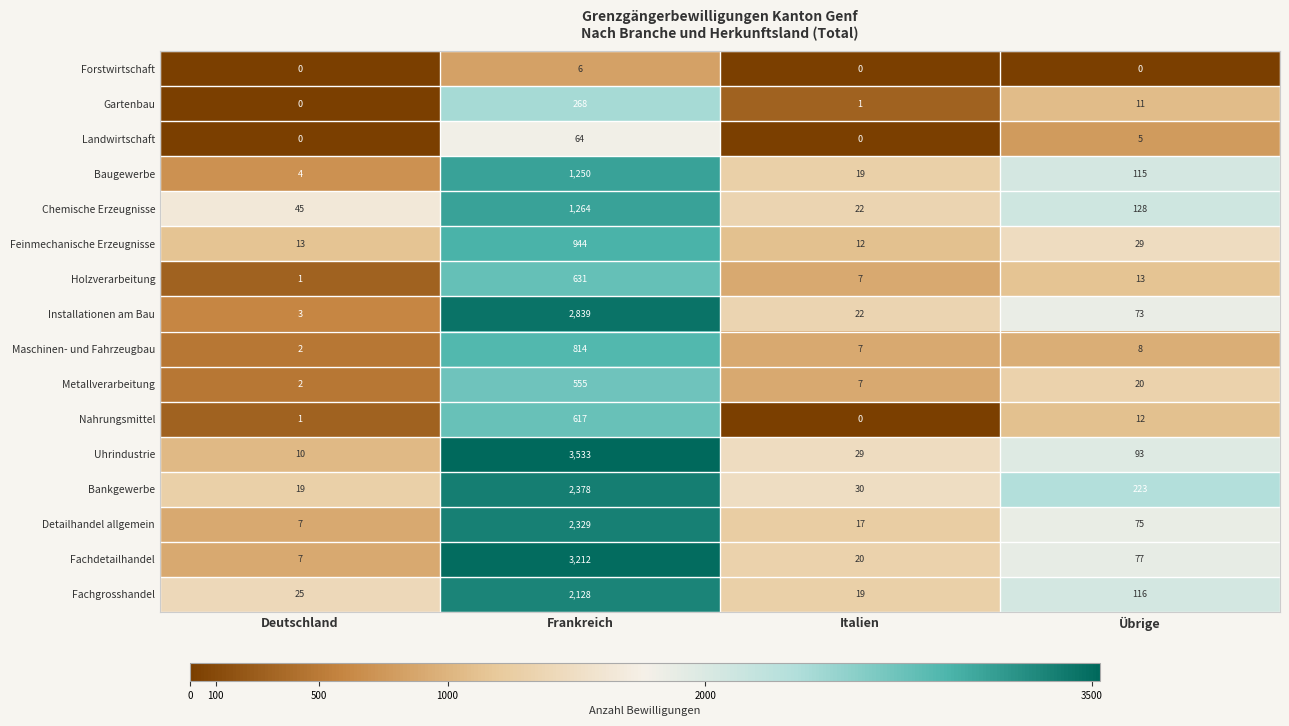

Which series has the largest total across all categories?

Uhrindustrie